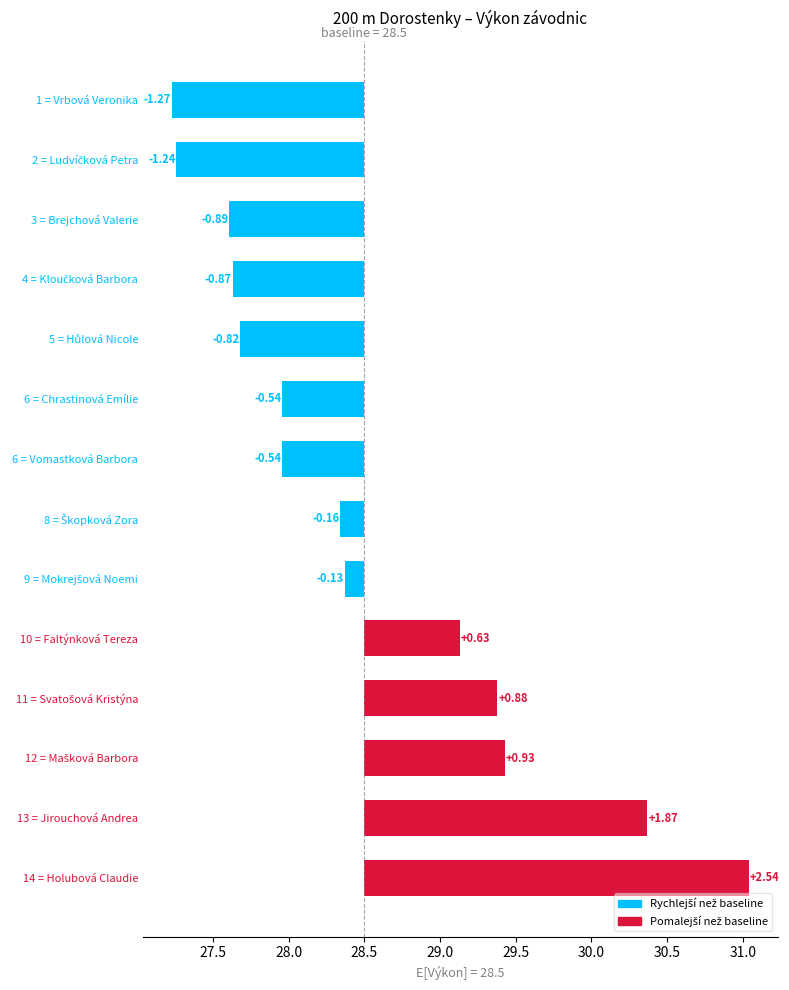

How many positive values are there?

5